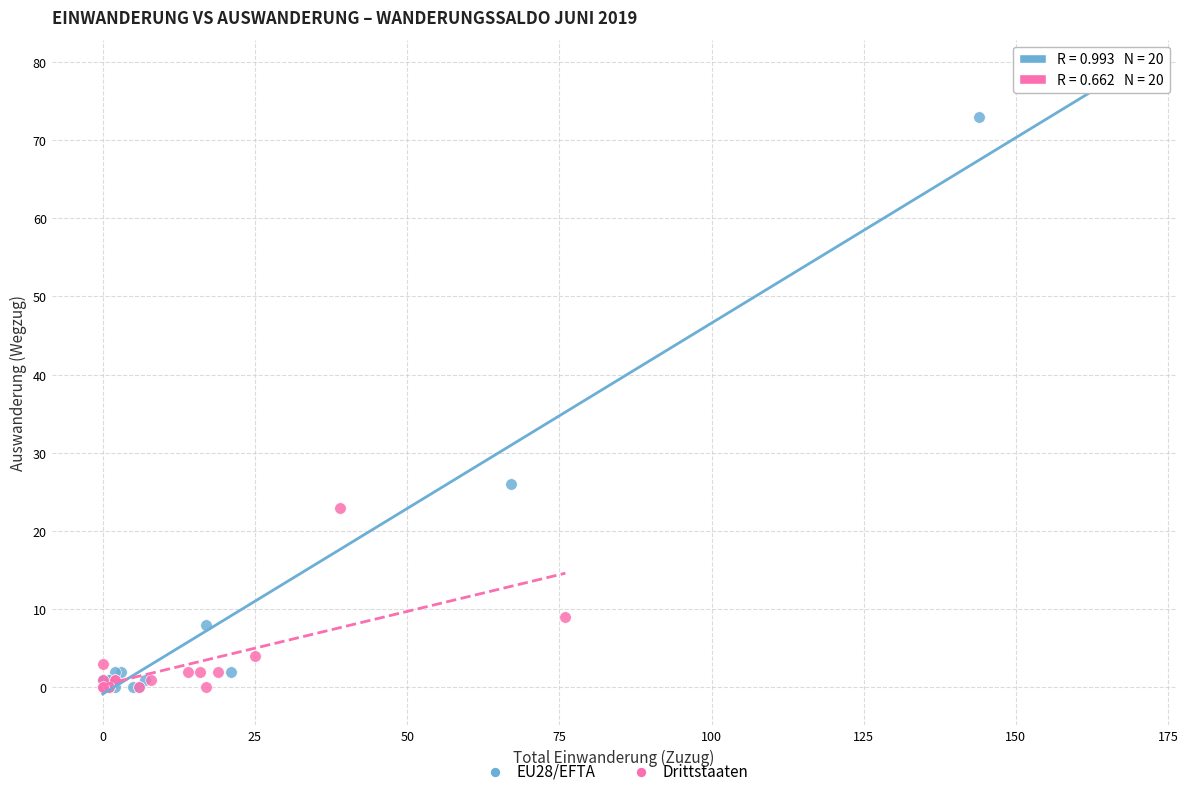

What are all the series names shown in the legend?

EU28/EFTA, Drittstaaten